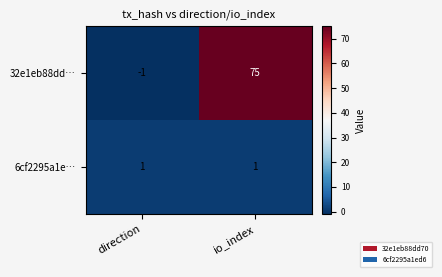

List the series in order of their peak value, highest first.

32e1eb88dd…, 6cf2295a1e…